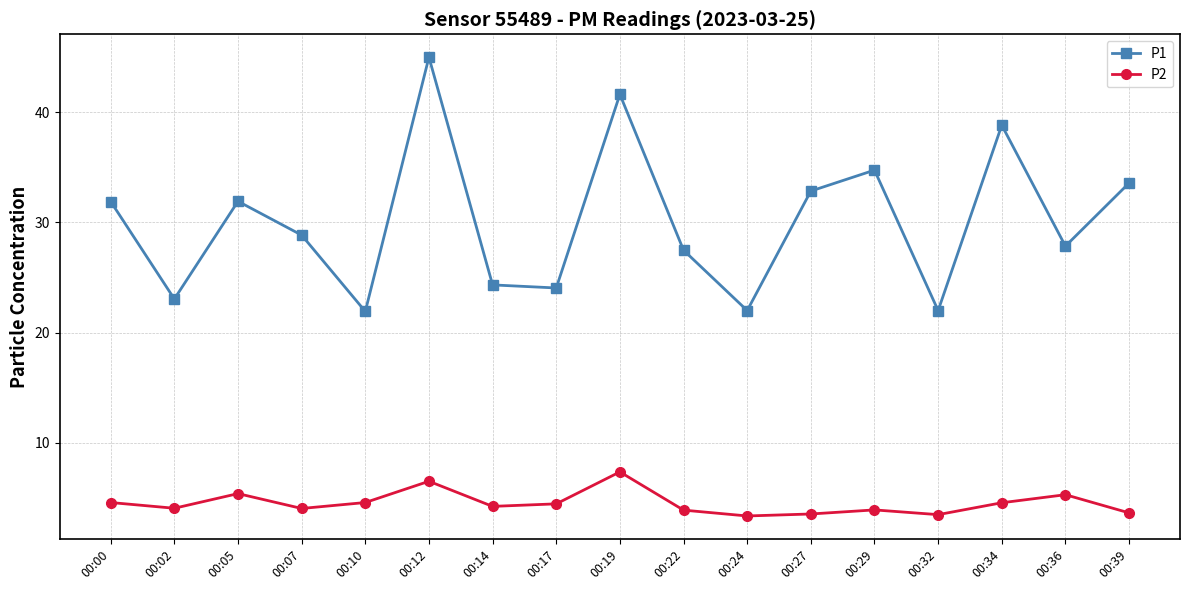

True or false: P1 and P2 cross at least once.

False